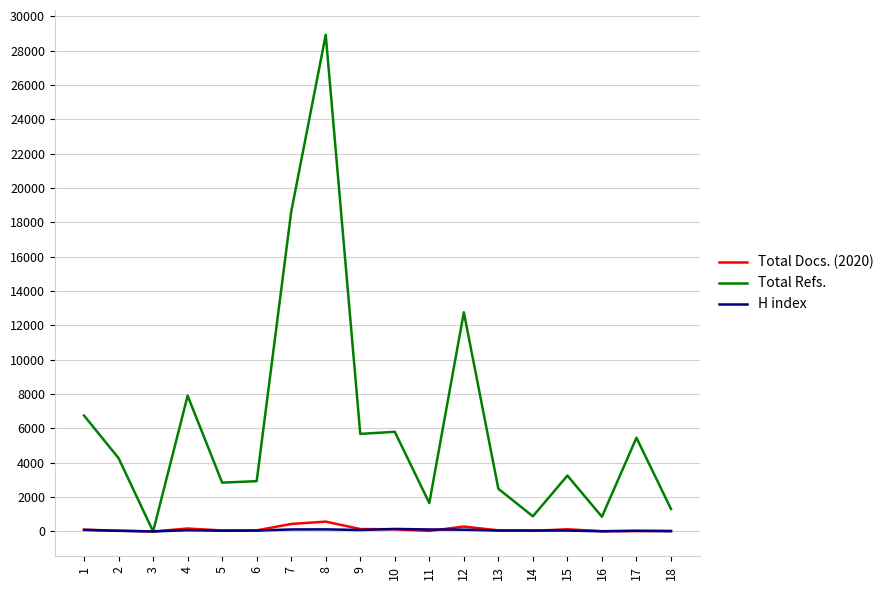

Between 3 and 15, which series saw the biggest shift?

Total Refs.